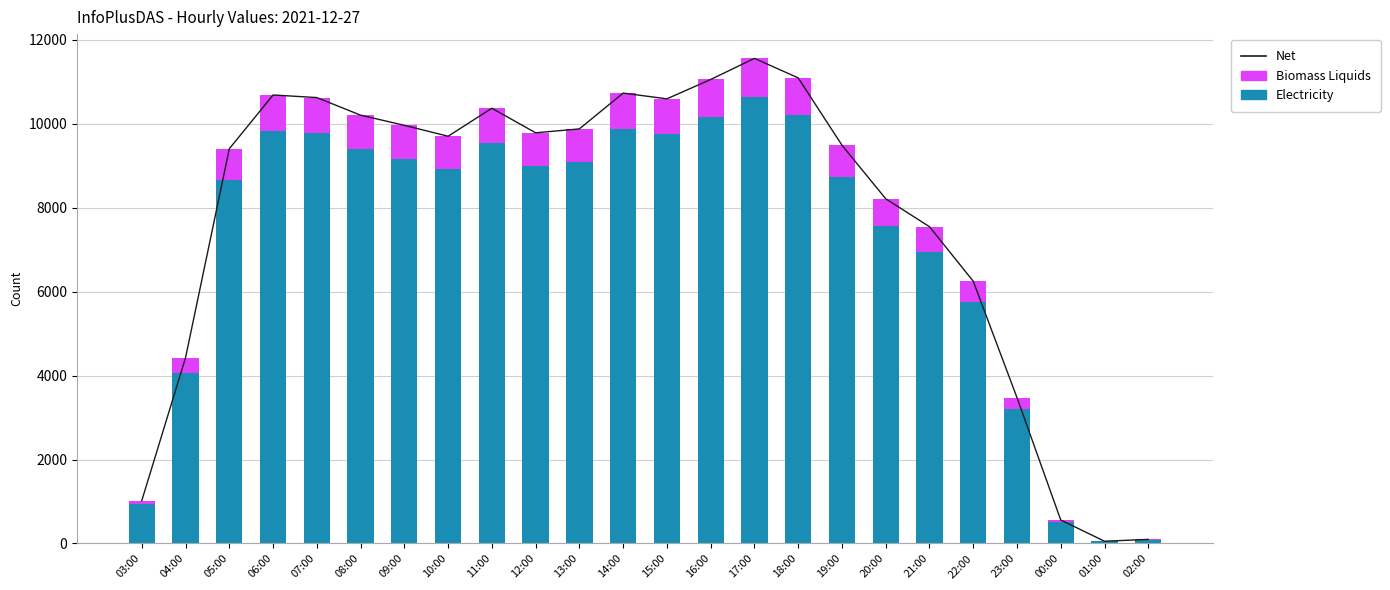

What is the sum of the Biomass Liquids values at 23:00 and 10:00?

1054.1